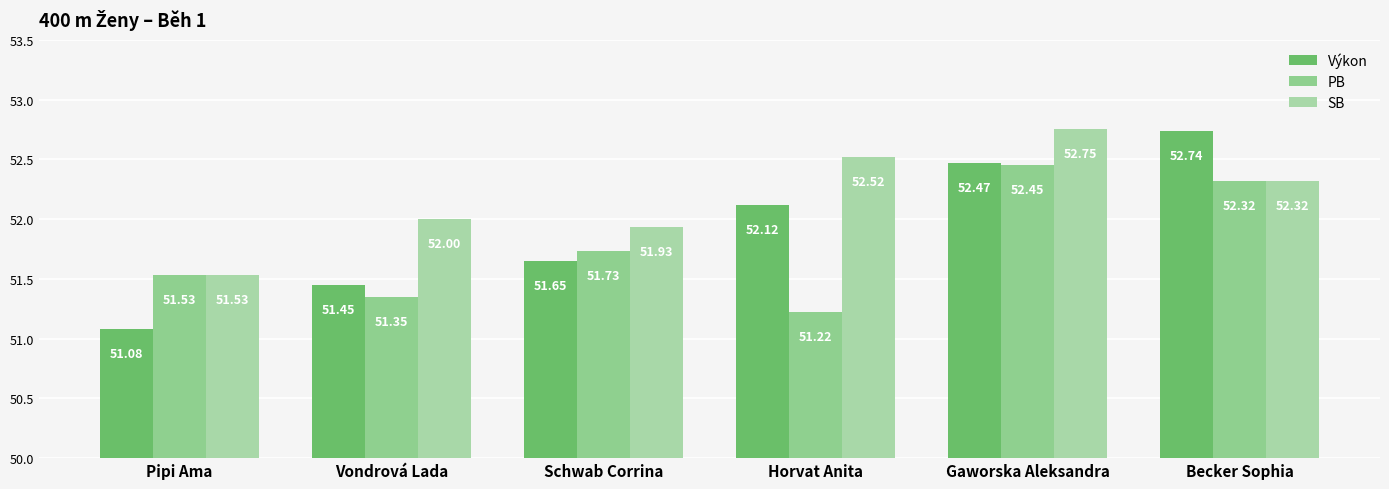

At which label does PB reach its minimum?

Horvat Anita